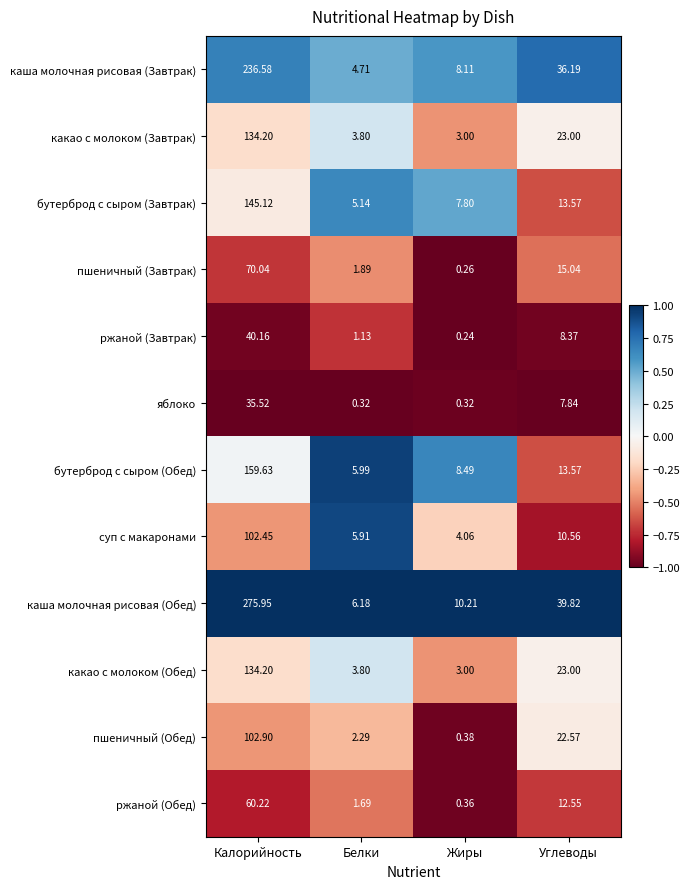

Between Жиры and Углеводы, which series saw the biggest shift?

каша молочная рисовая (Обед)